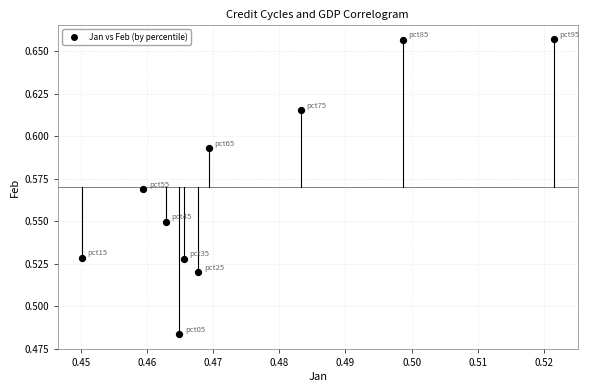

How many data points are displayed?

10